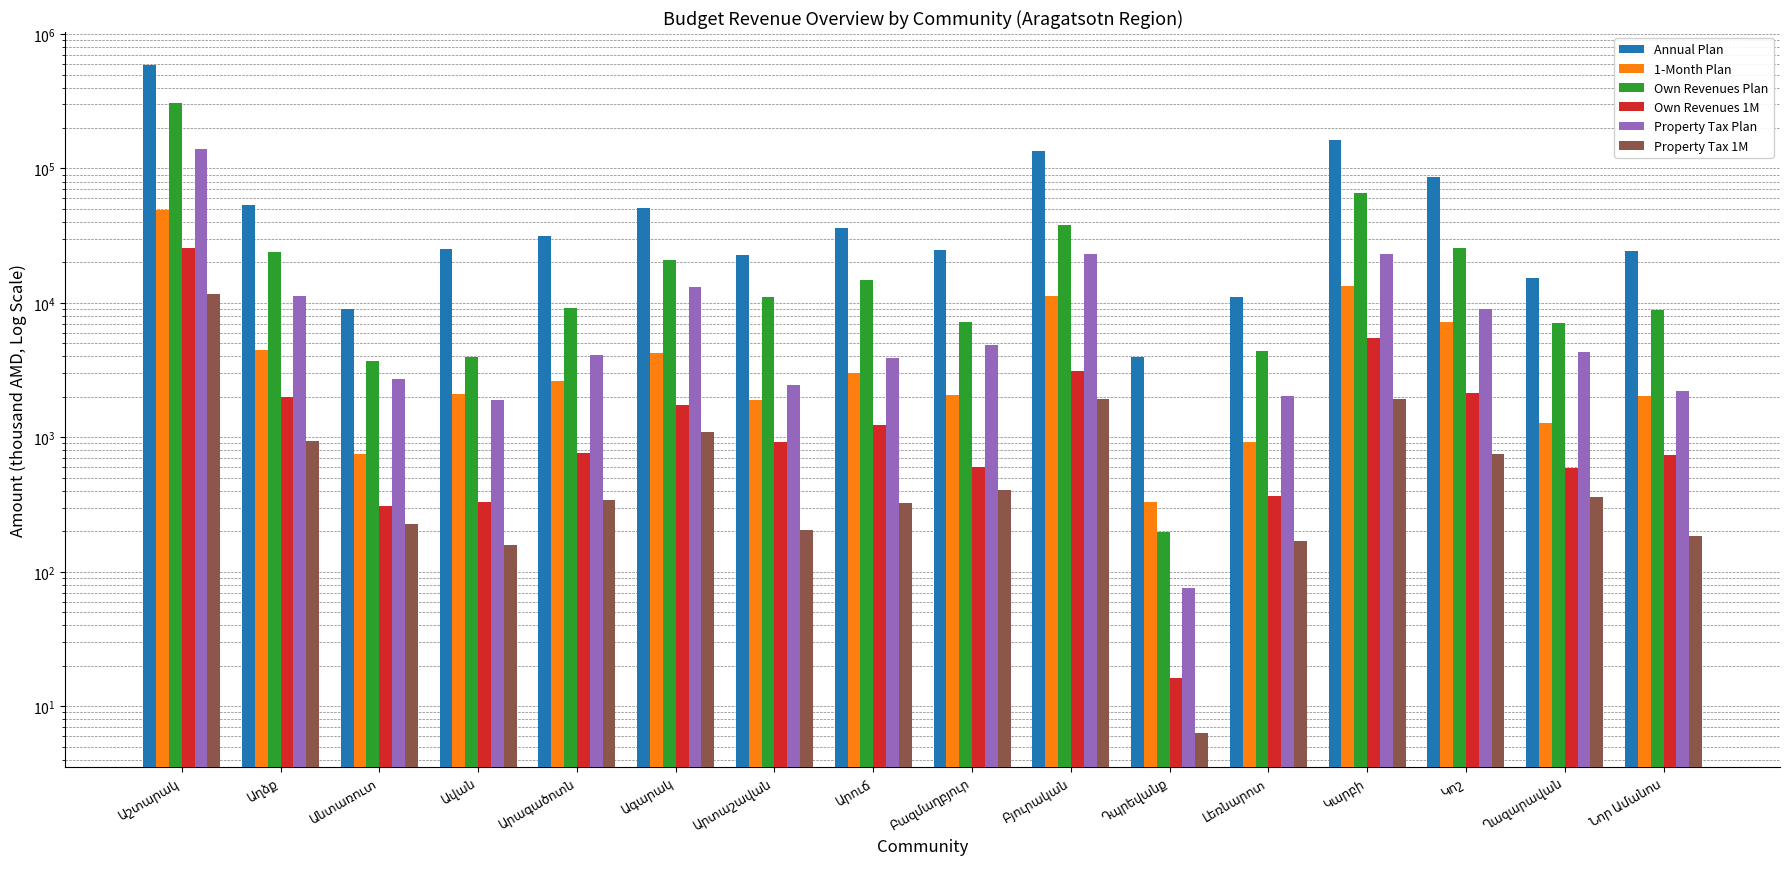

What is the greatest value displayed?

584380.8